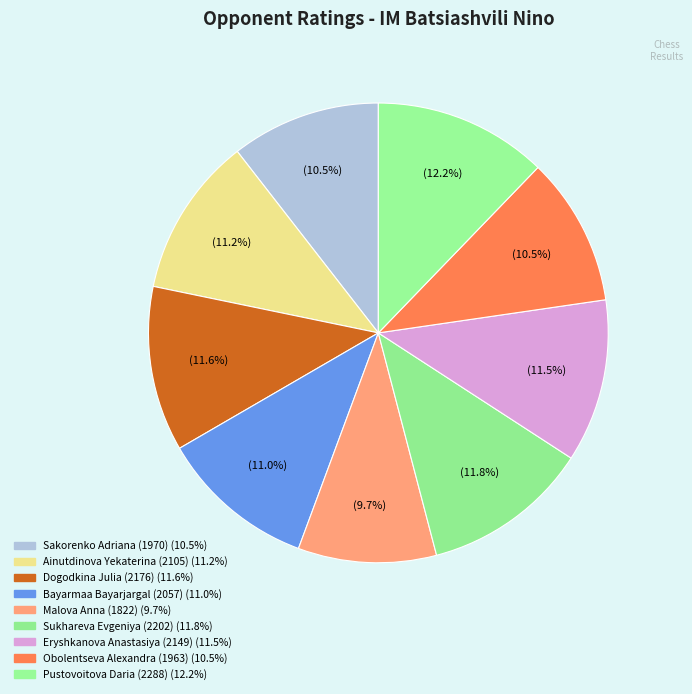

Which slice is the largest?

Pustovoitova Daria (2288)